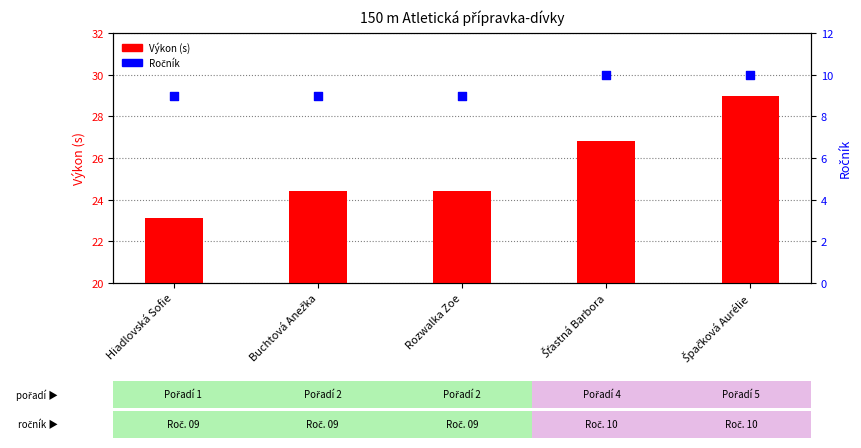

Is the value of Ročník at Šťastná Barbora greater than the value of Výkon (s) at Hiadlovská Sofie?

No